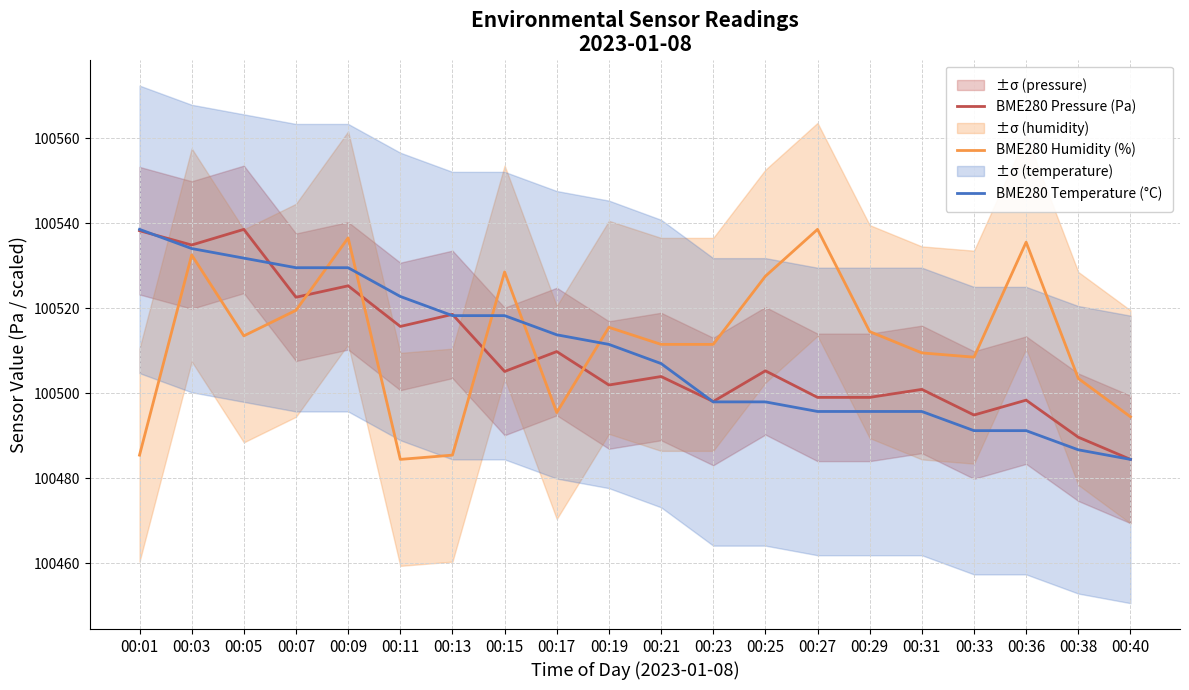

How many data points does each series have?

20